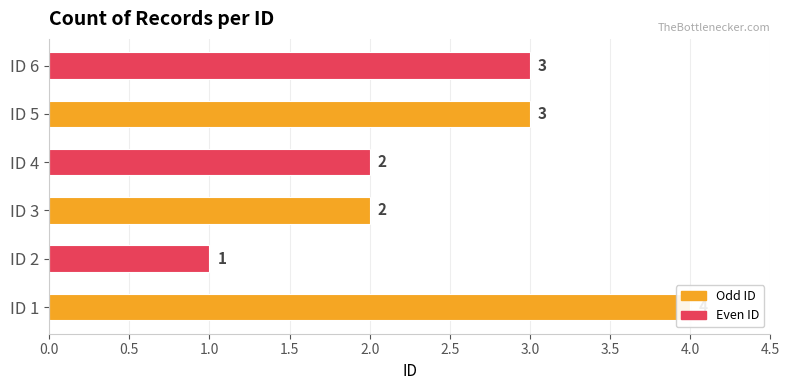

How many bars are there in total?

6